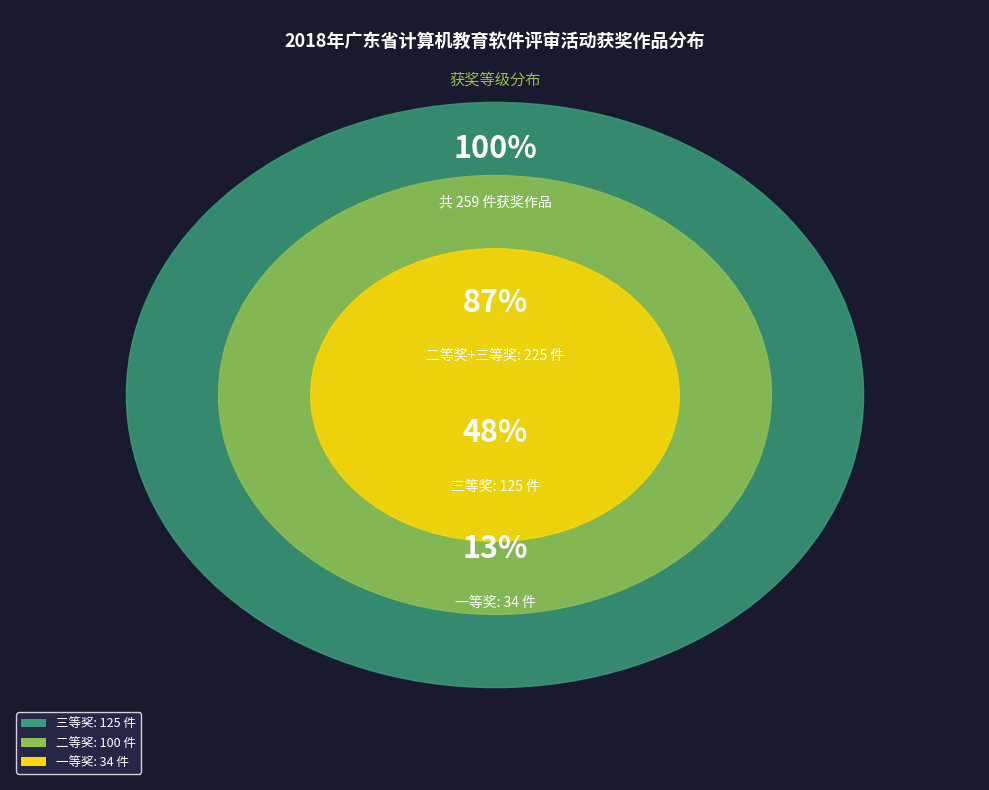

What percentage is the 二等奖 slice, to the nearest percent?

39%